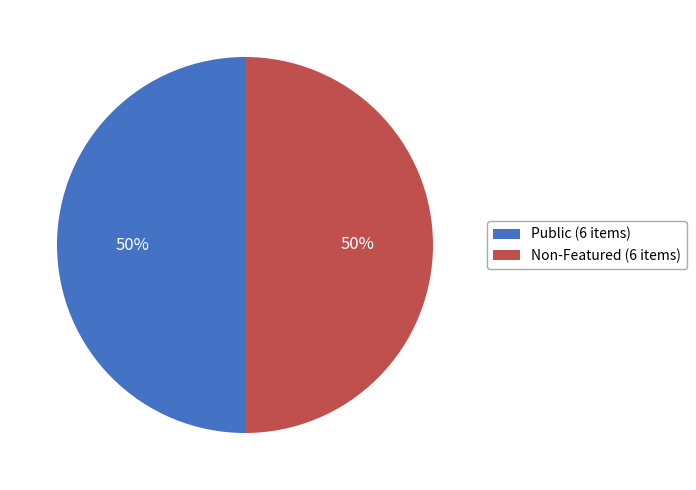

What is the ratio of the value at Public (6 items) to the value at Non-Featured (6 items)?

1.0